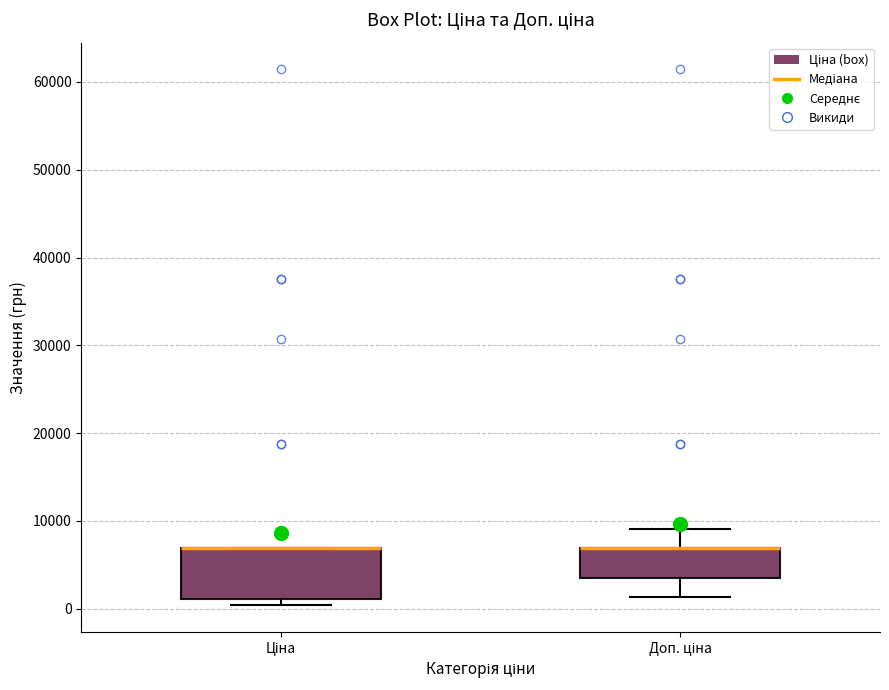

Which box is the tallest, from its lower edge to its upper edge?

Ціна